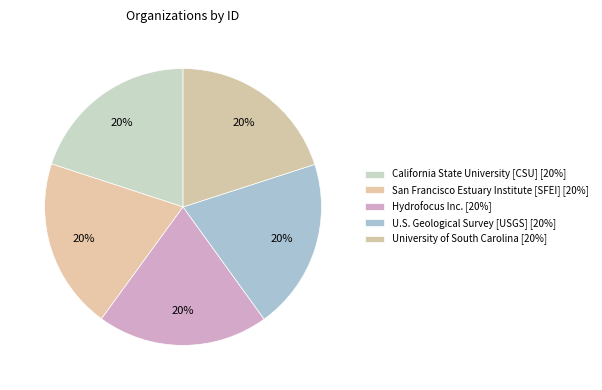

Does any single category account for the majority?

No